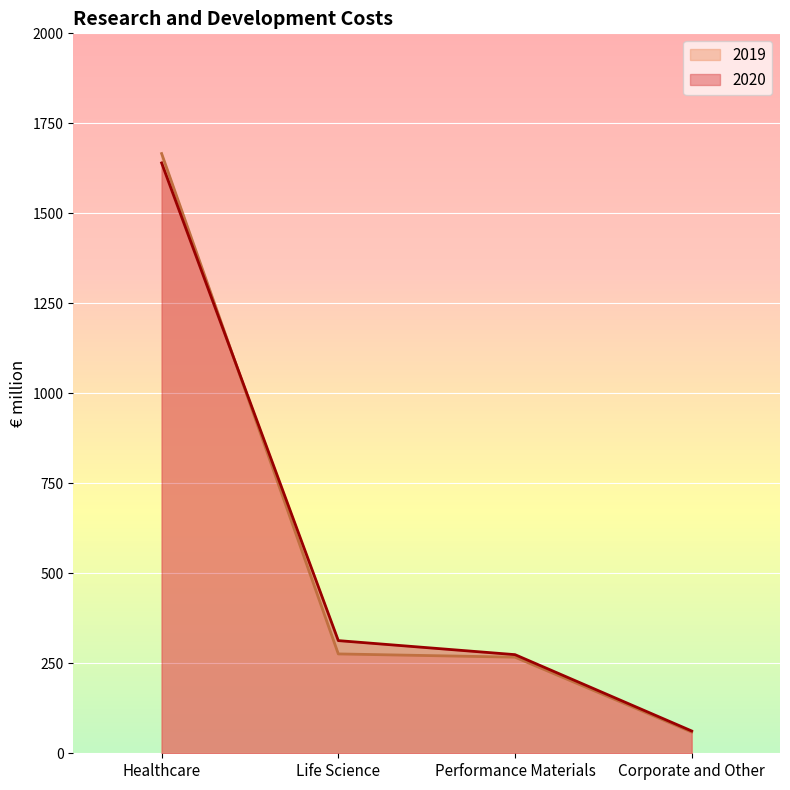

The value of 2020 at Performance Materials is 104. True or false?

False